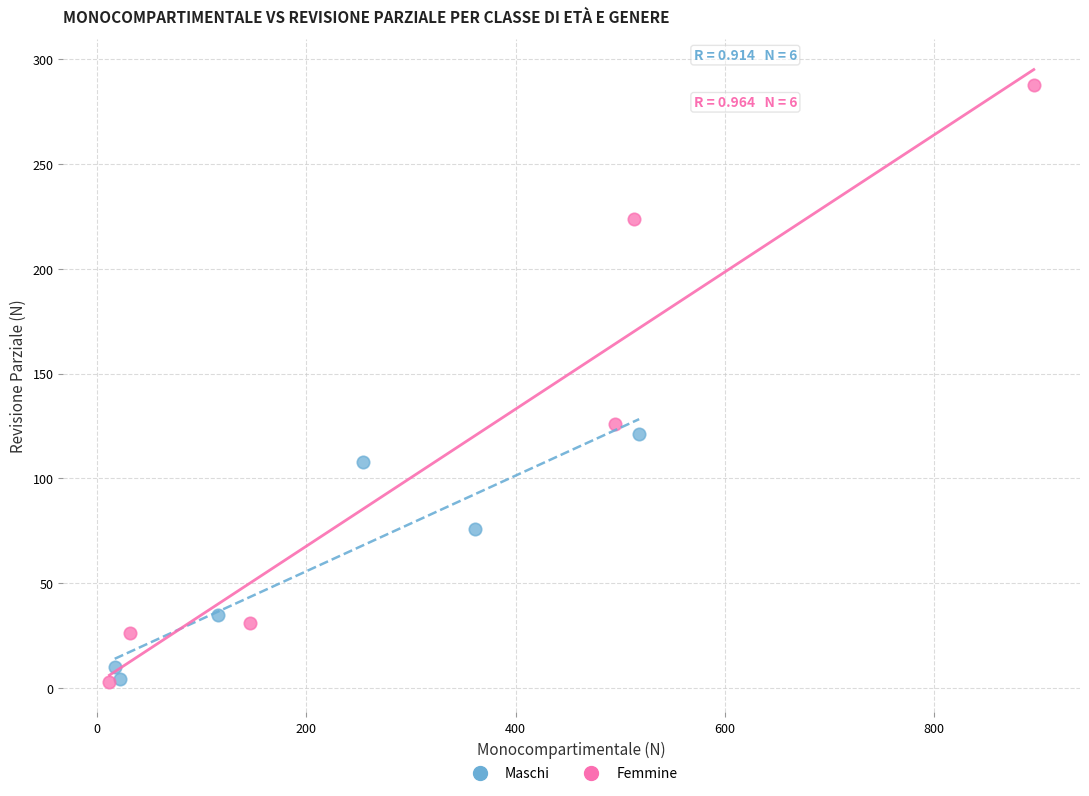

Which series reaches the maximum Y coordinate?

Femmine